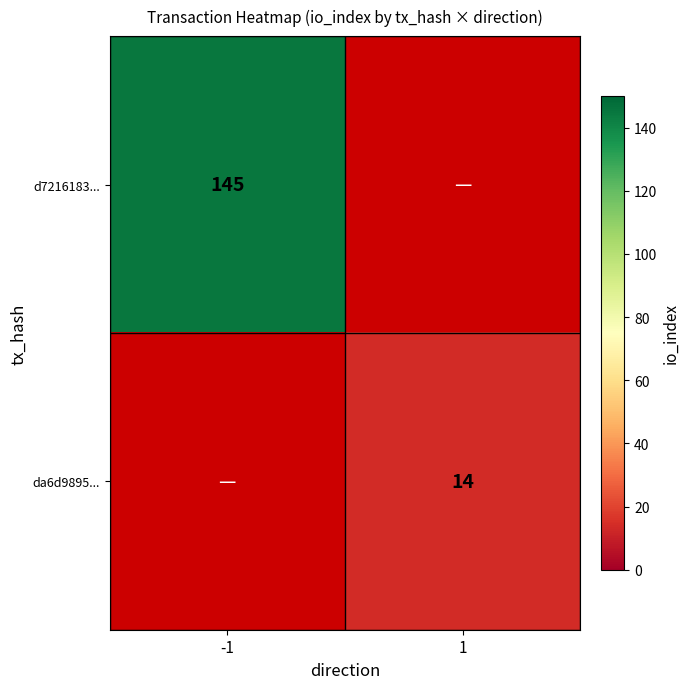

The value of da6d9895... at 1 is 22.0. True or false?

False